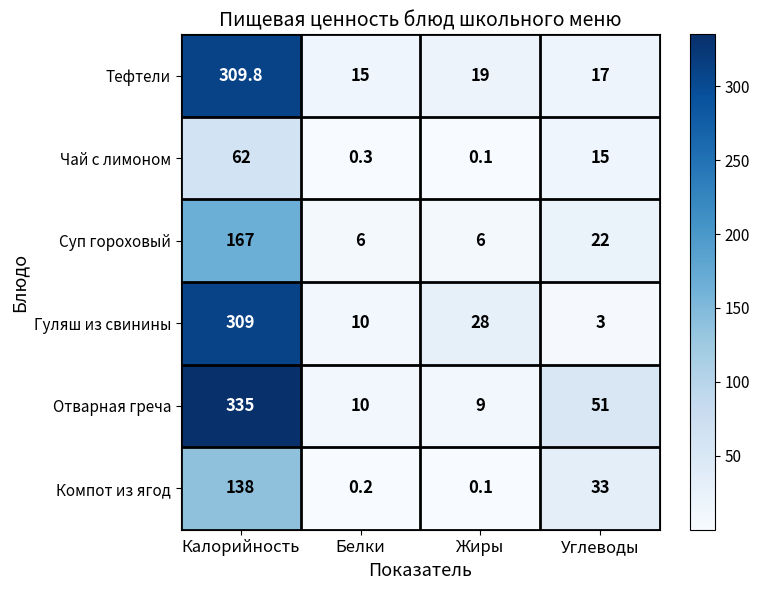

At which label is Чай с лимоном closest to 31?

Углеводы